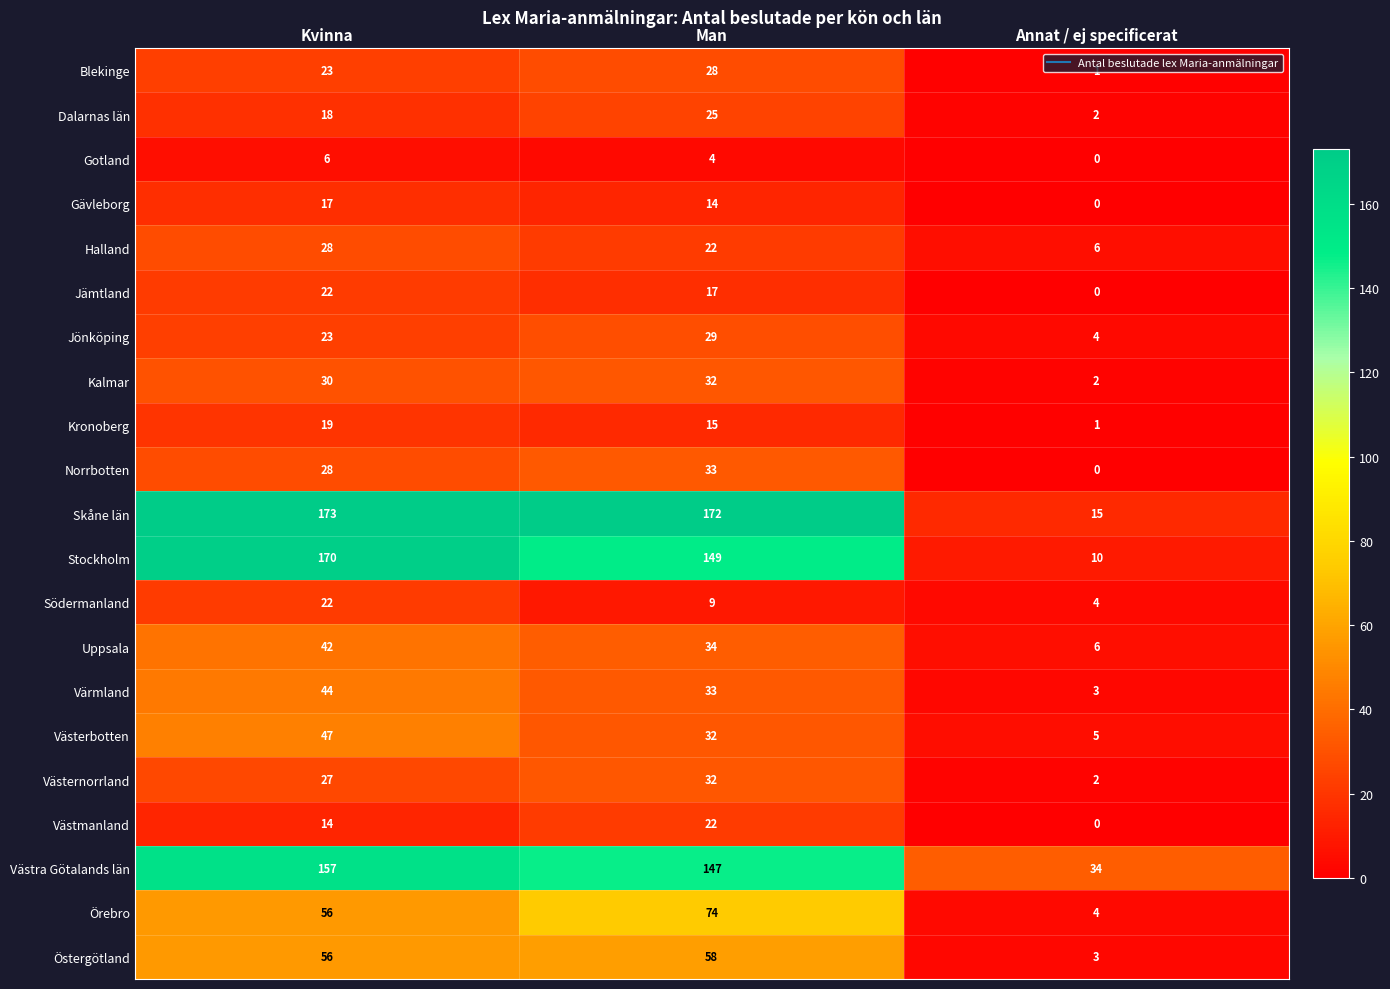

What is the difference between the maximum and minimum values in the Västmanland series?

22